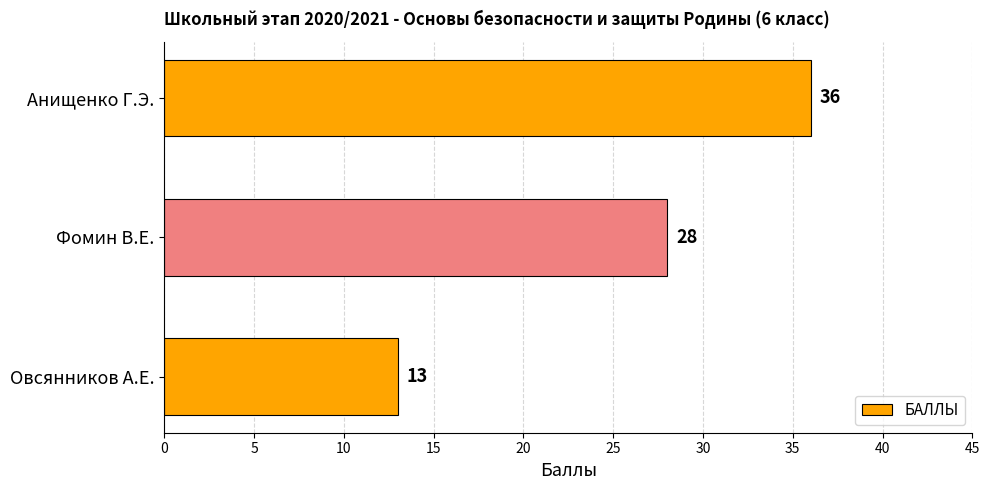

Is it true that the value at Анищенко Г.Э. is 53?

False